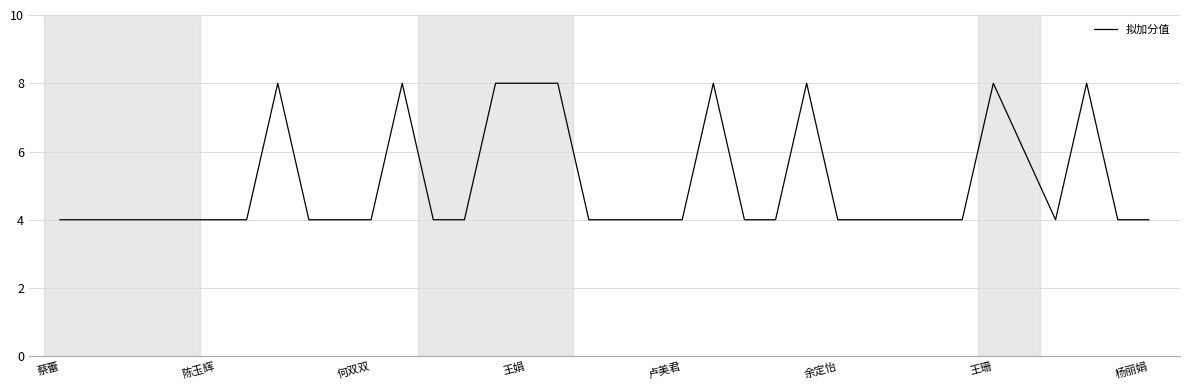

What is the greatest value displayed?

8